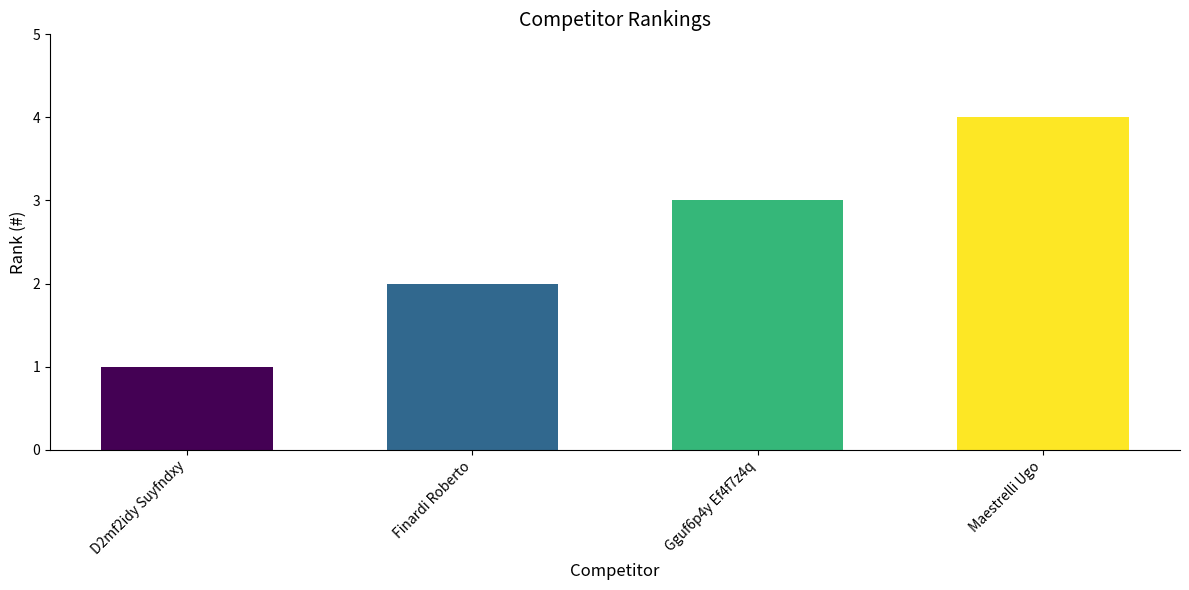

Are the bars grouped side by side (vs. stacked)?

No